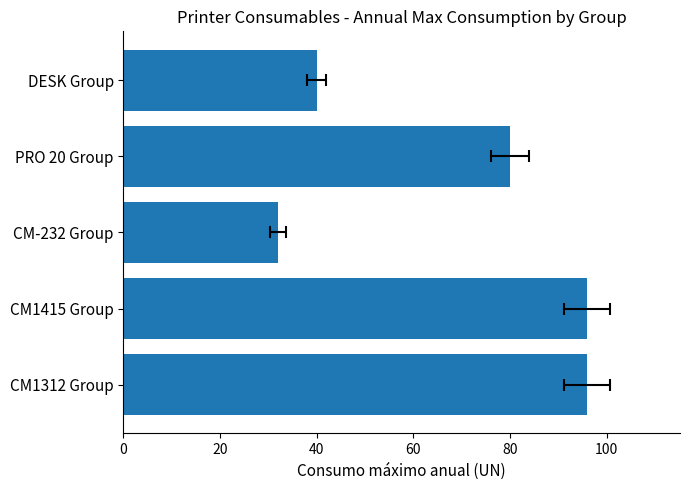

Count the number of values greater than 80.

2